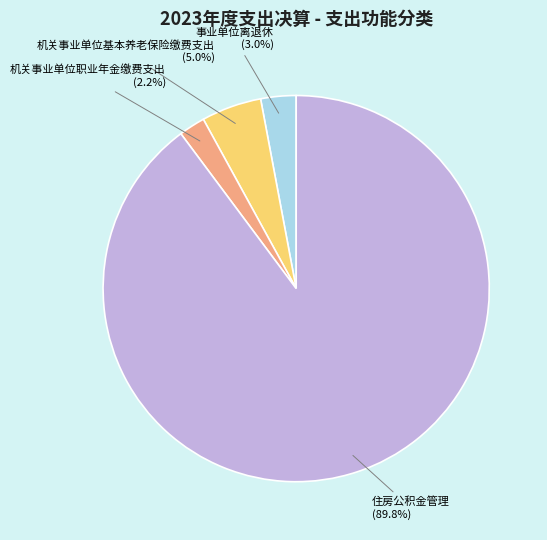

Does any single category account for the majority?

Yes